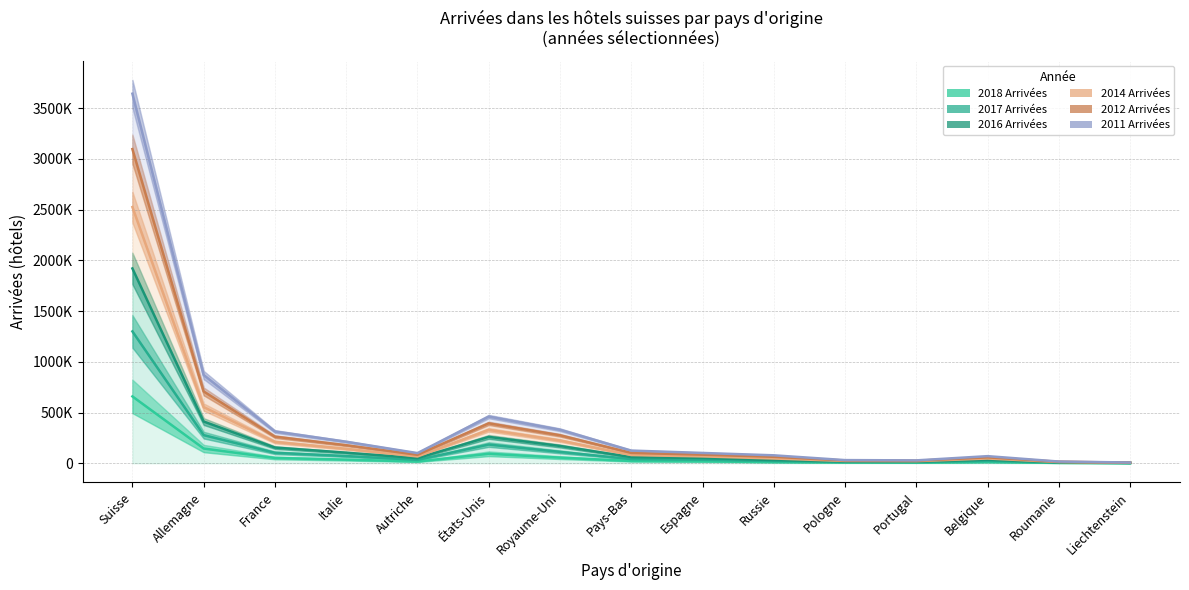

What position from the left is France?

3